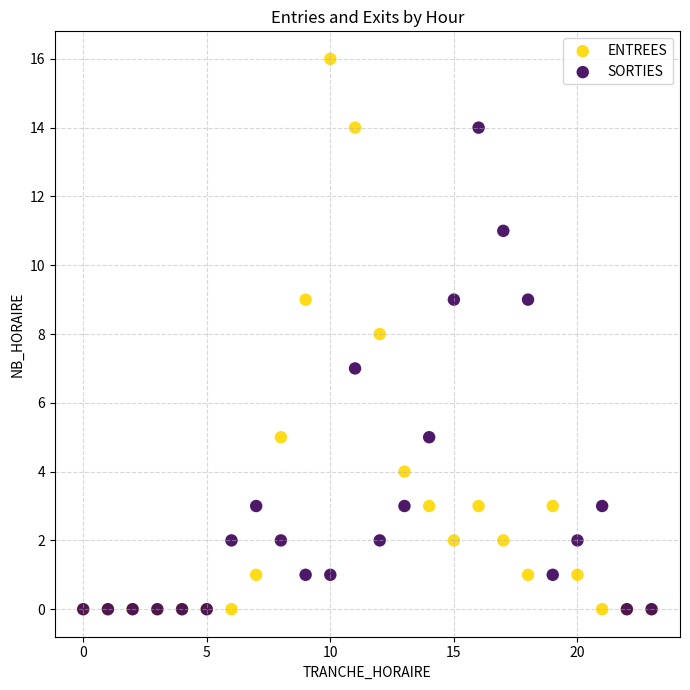

What are all the series names shown in the legend?

ENTREES, SORTIES